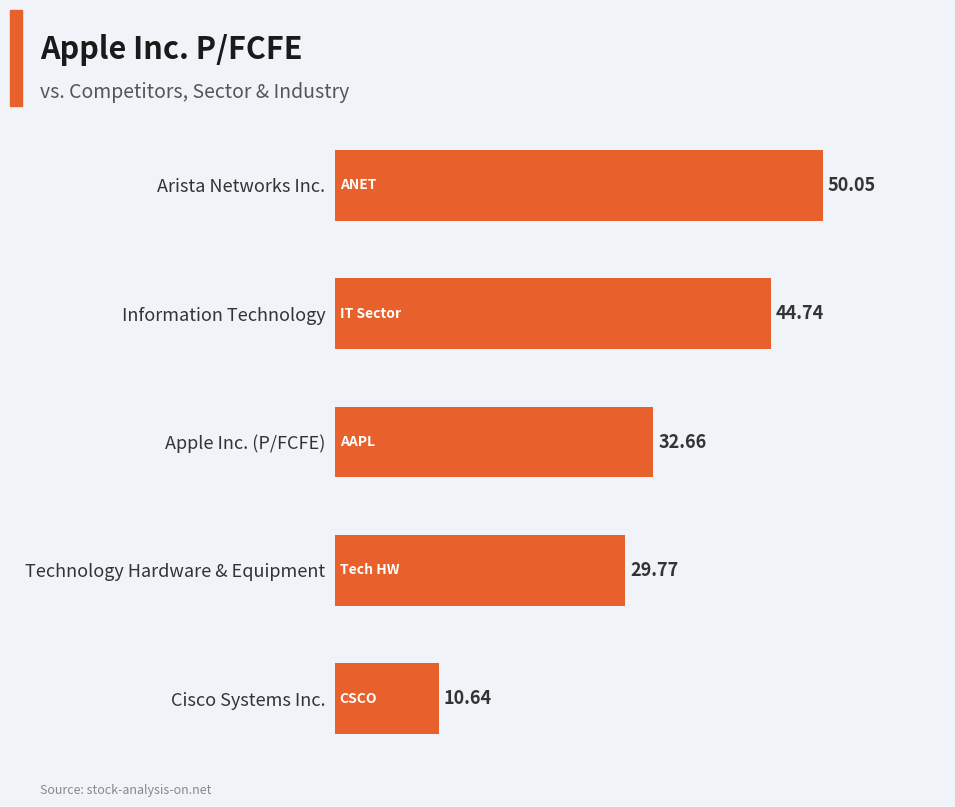

What is the label of the 5th bar from the bottom?

Arista Networks Inc.